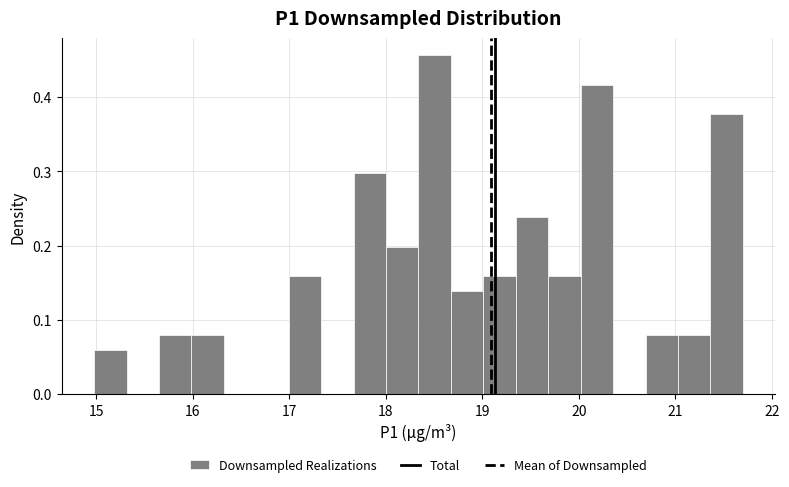

Read against the x-axis, roughly where is the centre of the tallest bar?

18.5